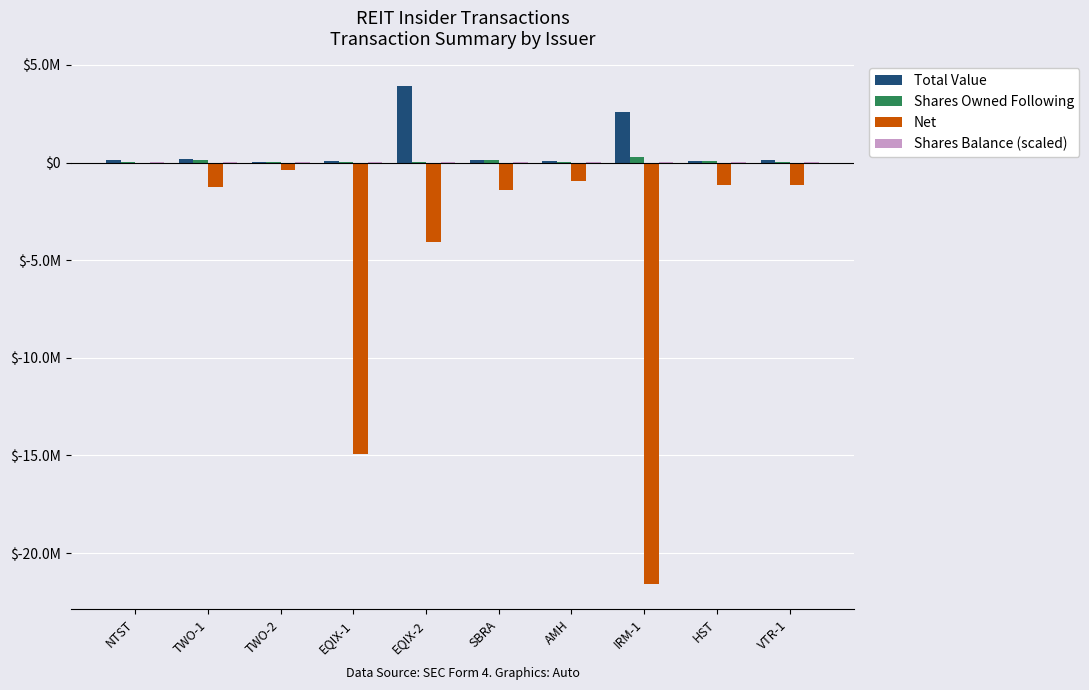

Reading left to right, extract all data points from this chart.

Total Value: NTST=111625.0	TWO-1=166473.0	TWO-2=49981.0	EQIX-1=81298.0	EQIX-2=3900688.0	SBRA=146830.0	AMH=62139.0	IRM-1=2599690.0	HST=72636.0	VTR-1=103814.0
Shares Owned Following: NTST=10359.0	TWO-1=107569.0	TWO-2=31896.0	EQIX-1=18486.0	EQIX-2=9958.0	SBRA=106335.0	AMH=28035.0	IRM-1=295650.0	HST=64457.0	VTR-1=26031.0
Net: NTST=-73386.7	TWO-1=-1233634.3	TWO-2=-365174.1	EQIX-1=-14947450.3	EQIX-2=-4075301.6	SBRA=-1414486.8	AMH=-962604.7	IRM-1=-21608132.0	HST=-1129087.4	VTR-1=-1156034.3
Shares Balance (scaled): NTST=1553.8	TWO-1=16135.3	TWO-2=4784.4	EQIX-1=2772.9	EQIX-2=1493.7	SBRA=15950.2	AMH=4205.2	IRM-1=44347.5	HST=9668.5	VTR-1=3904.6